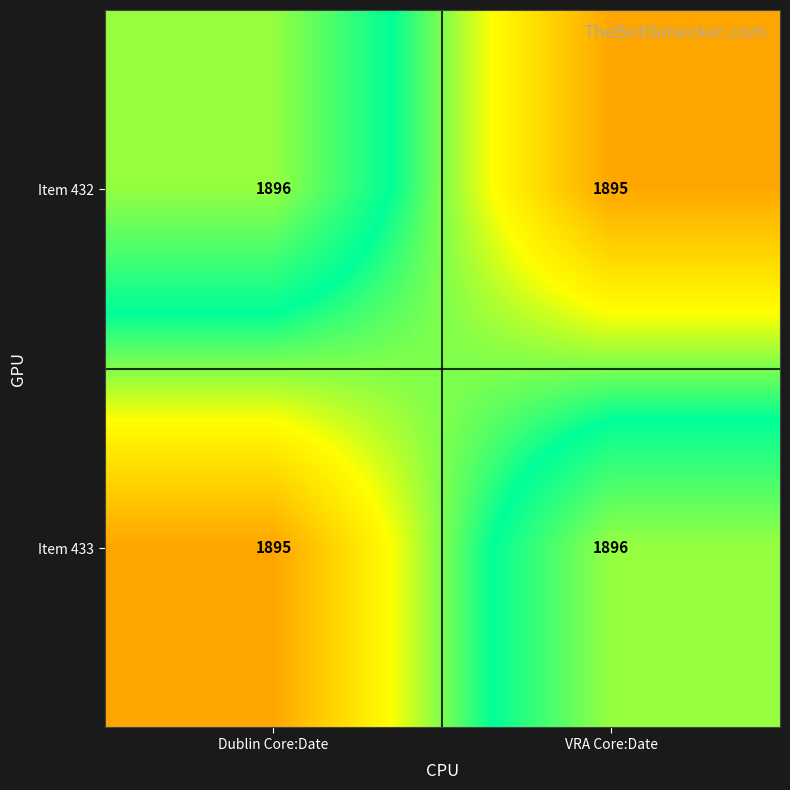

At VRA Core:Date, list the series in order from largest to smallest.

Item 433, Item 432